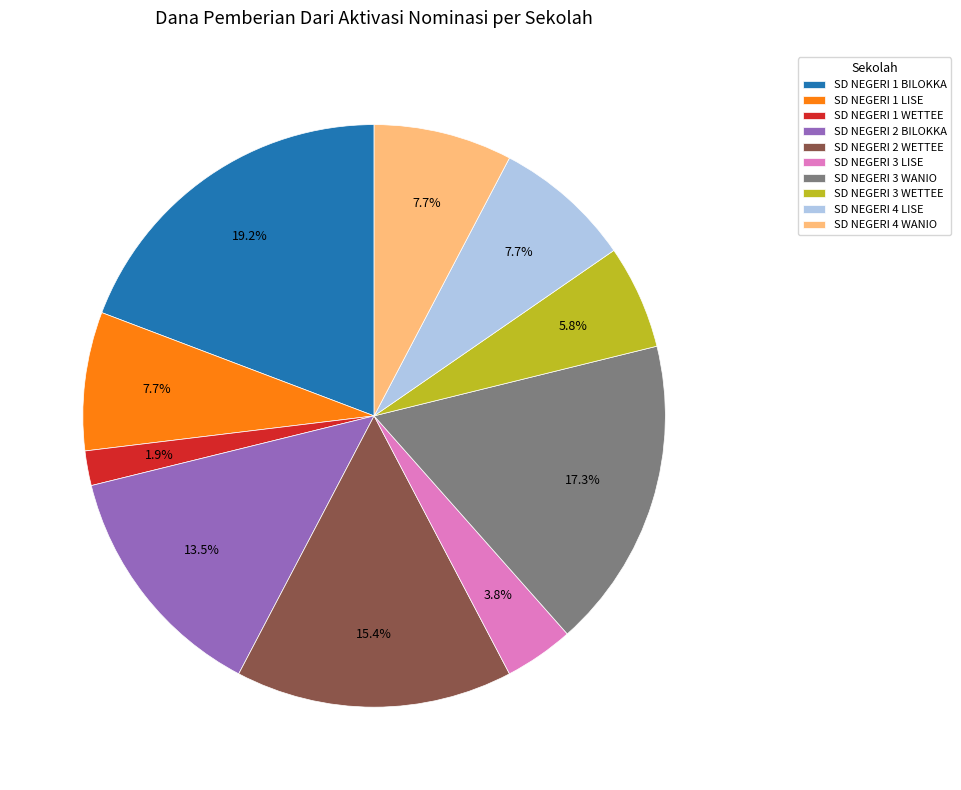

Which slice is the smallest?

SD NEGERI 1 WETTEE